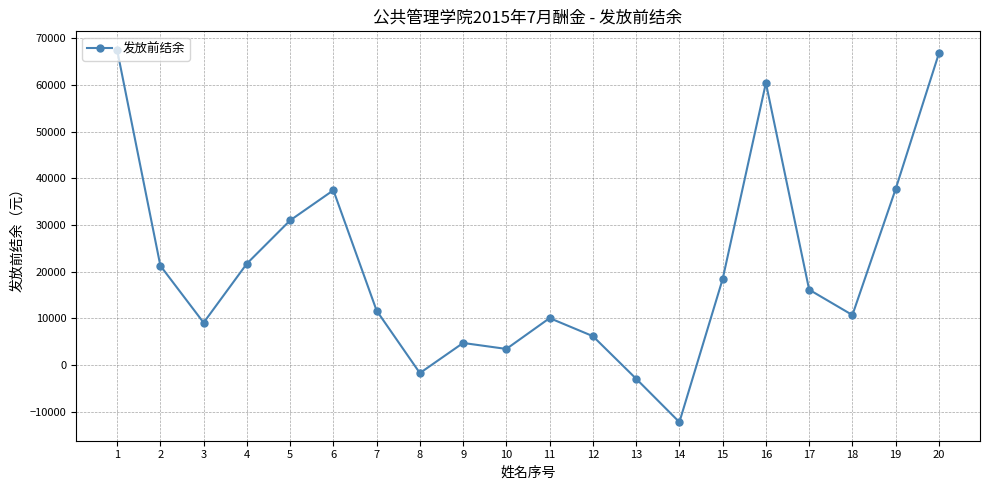

What is the value of the 13th point from the left?

-2897.3